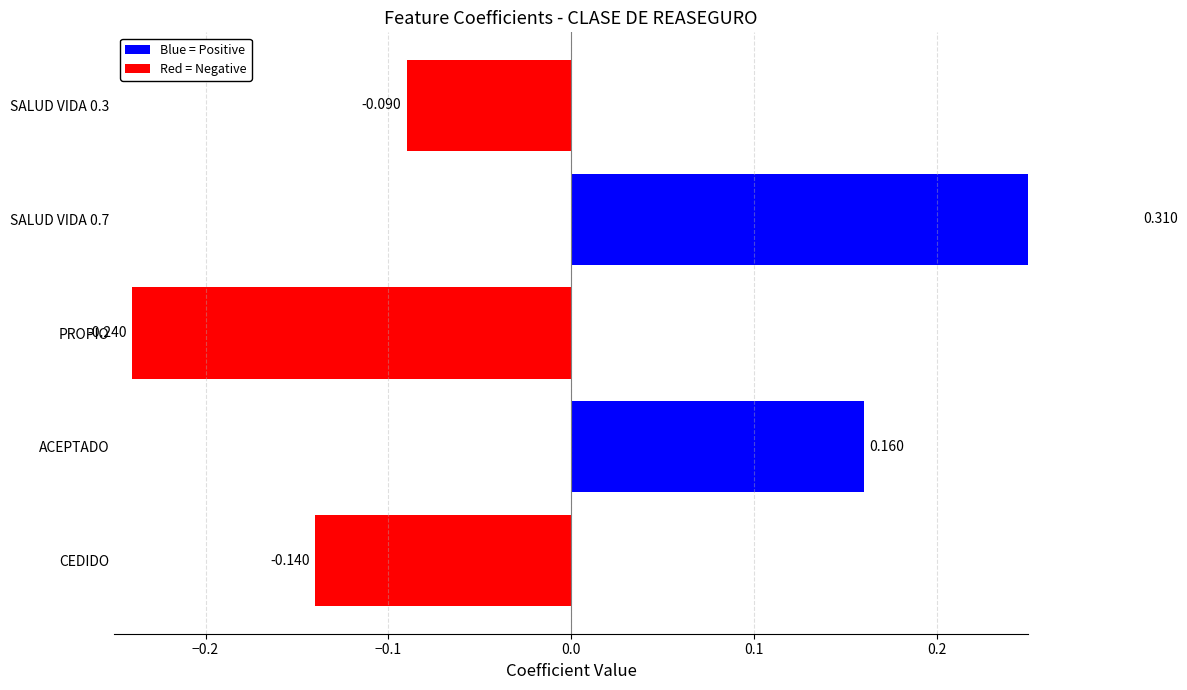

Reading right to left, what are all the values shown in this chart?

-0.1	0.3	-0.2	0.2	-0.1